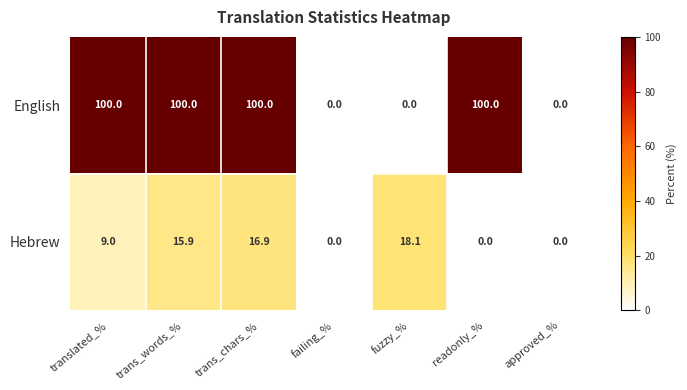

Rank the series by their average value, from lowest to highest.

Hebrew, English